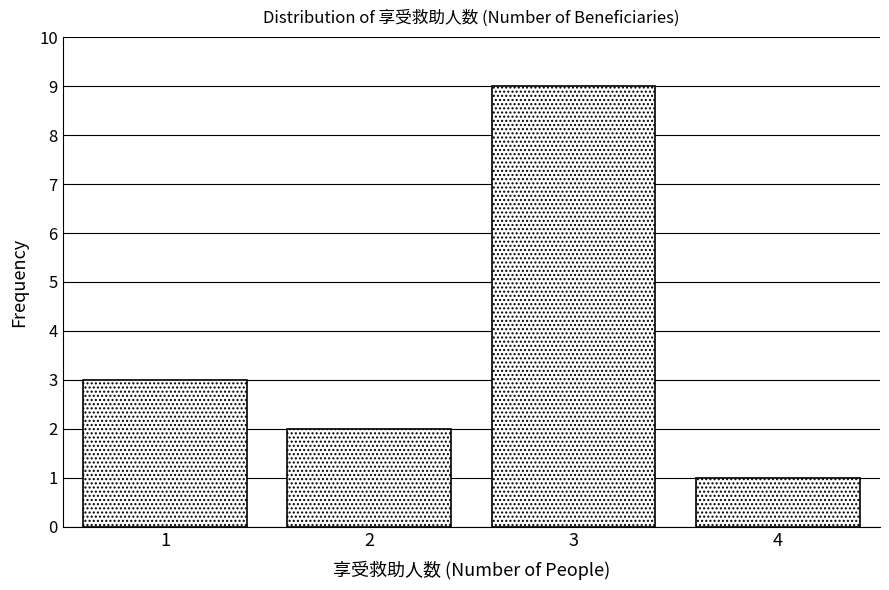

Reading left to right, list all the values displayed in this chart.

3	2	9	1